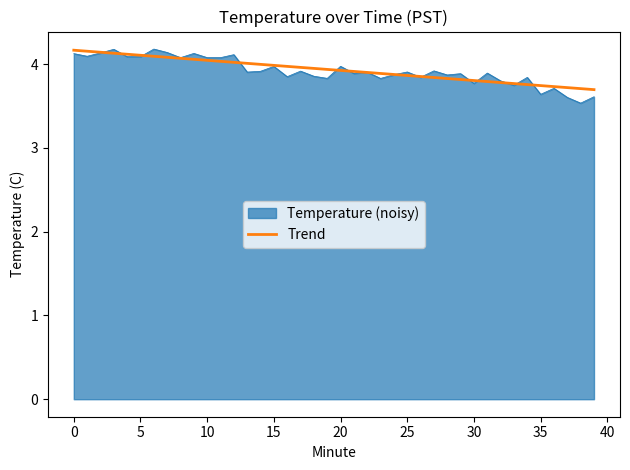

Which series has the largest range (max minus min)?

Temperature (noisy)